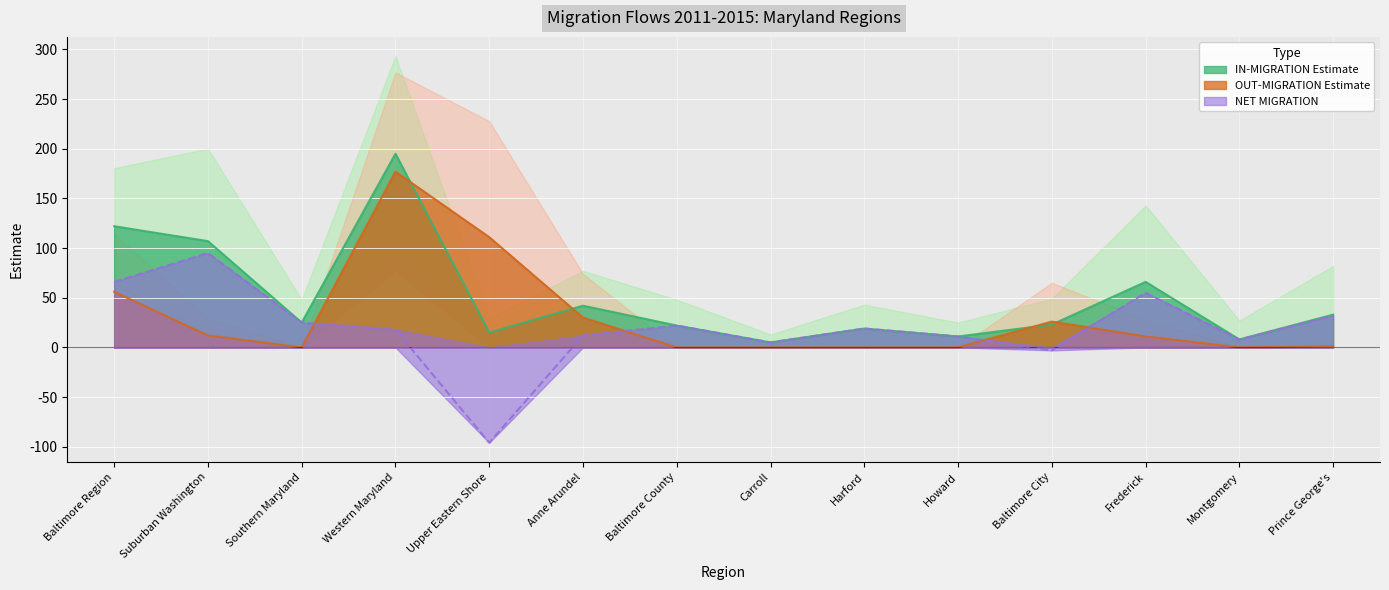

What is the sum of the IN-MIGRATION Estimate values at Harford and Anne Arundel?

61